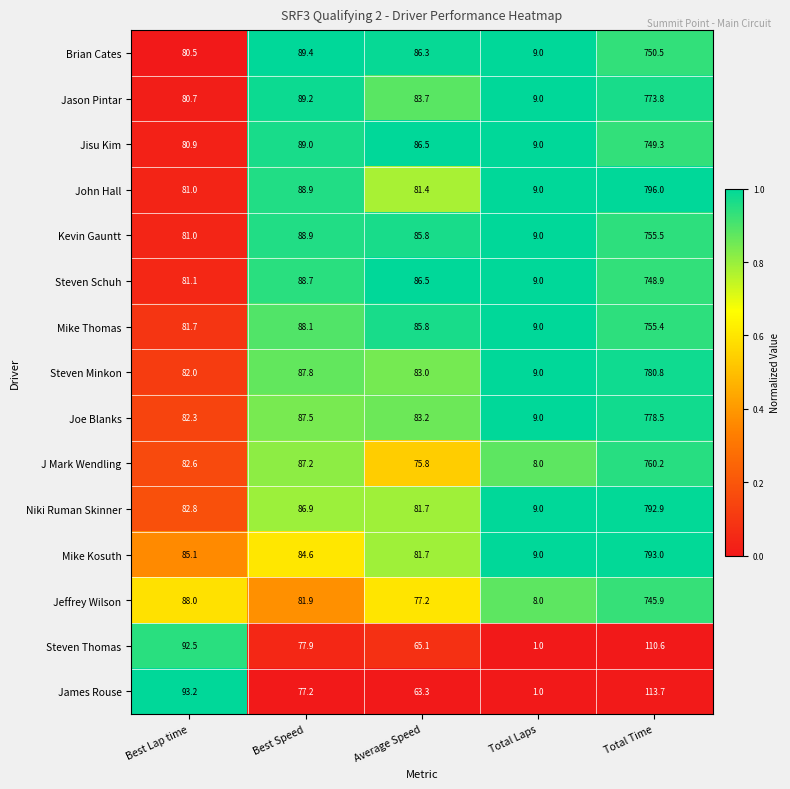

Which category has the highest value in the John Hall series?

Total Time